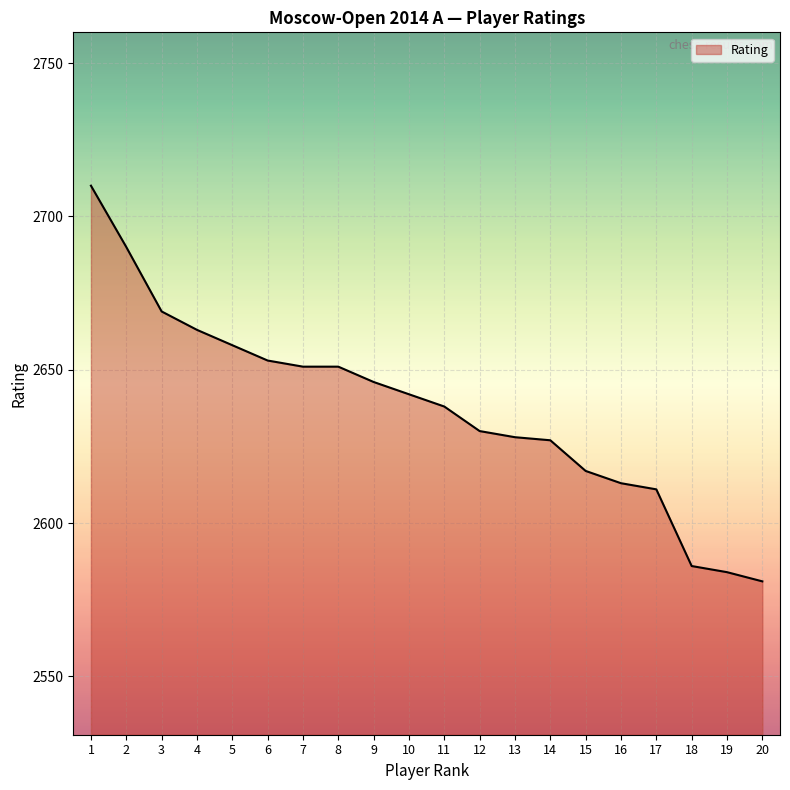

Where does the data first go above 2642?

1